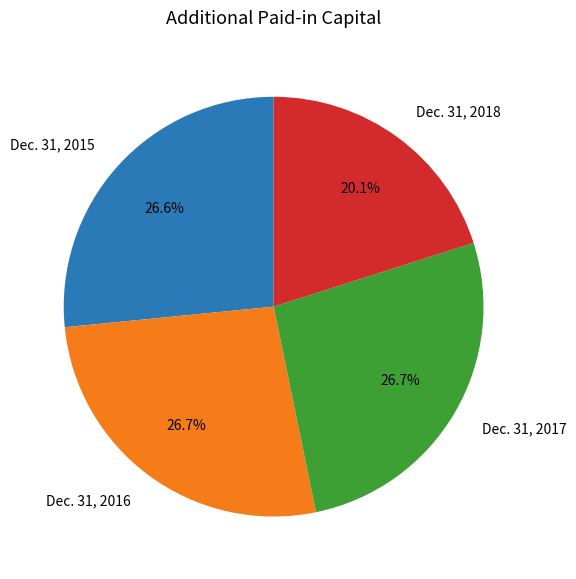

What portion of the pie excludes Dec. 31, 2016?

73.3%